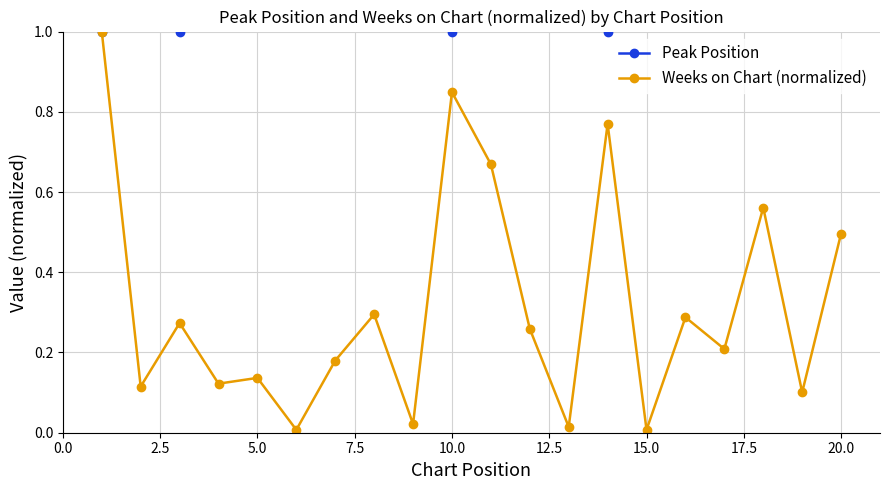

What is the average value of the Weeks on Chart (normalized) series?

0.3